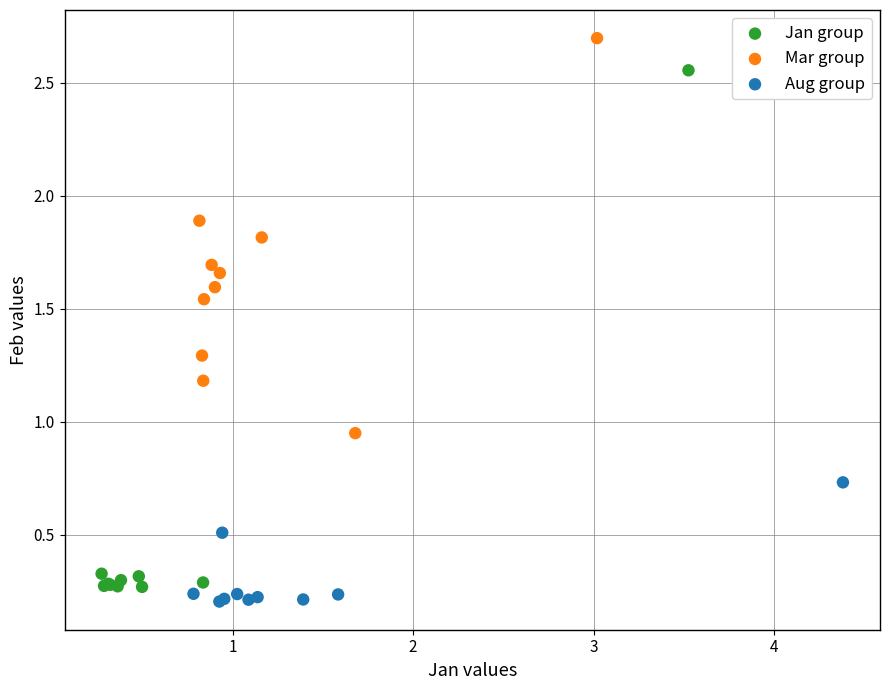

What are all the series names shown in the legend?

Jan group, Mar group, Aug group